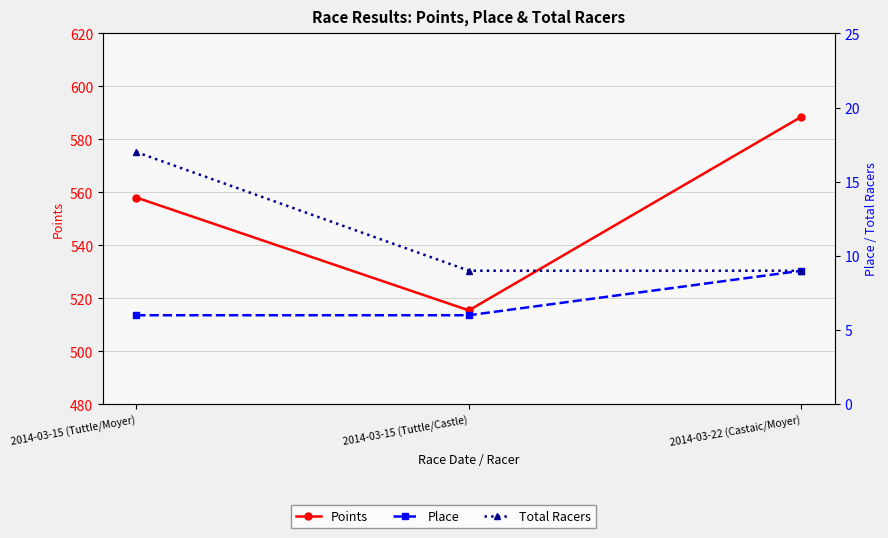

Which category has the lowest value in the Points series?

2014-03-15 (Tuttle/Castle)